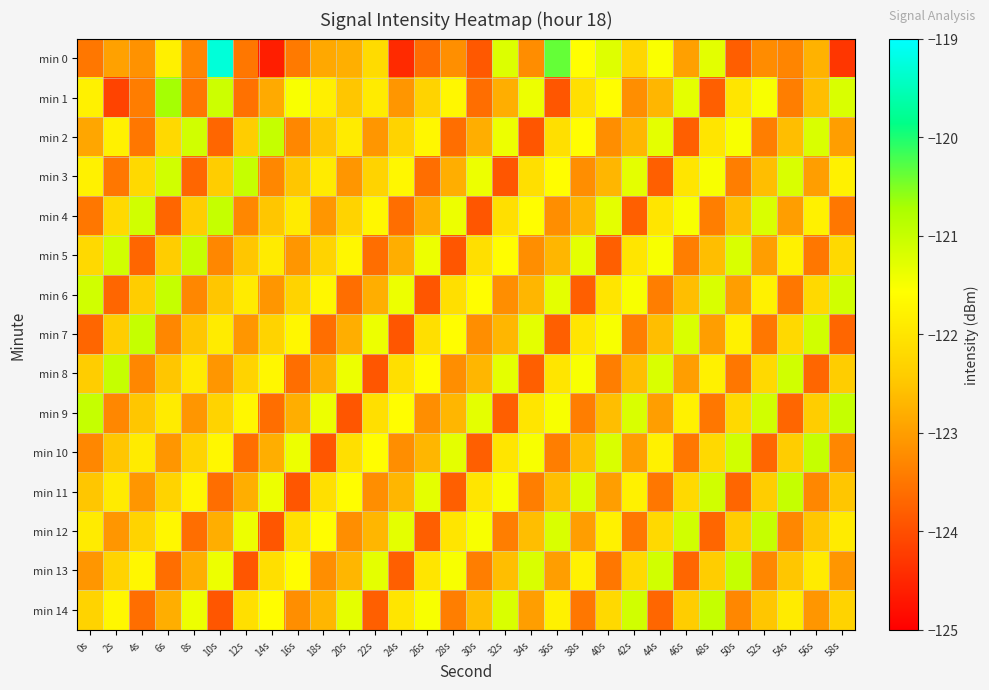

Which series has the widest spread of values?

min 0